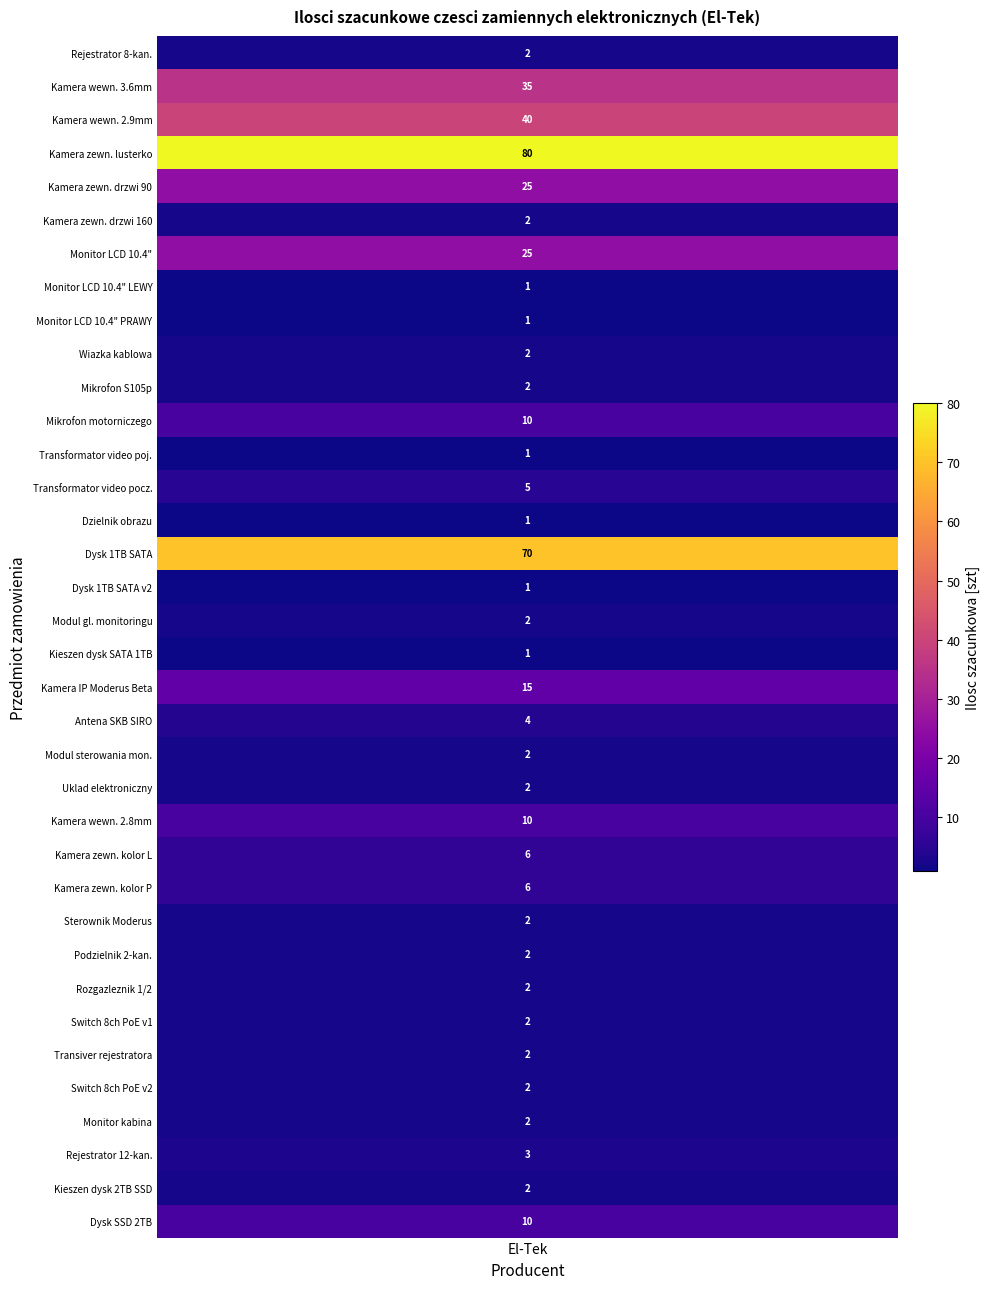

List the labels in order of value, smallest first.

7, 8, 12, 14, 16, 18, 0, 5, 9, 10, 17, 21, 22, 26, 27, 28, 29, 30, 31, 32, 34, 33, 20, 13, 24, 25, 11, 23, 35, 19, 4, 6, 1, 2, 15, 3